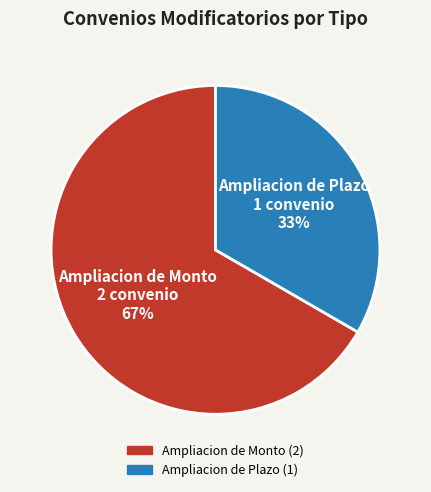

What is the largest slice in the pie chart?

Ampliacion de Monto